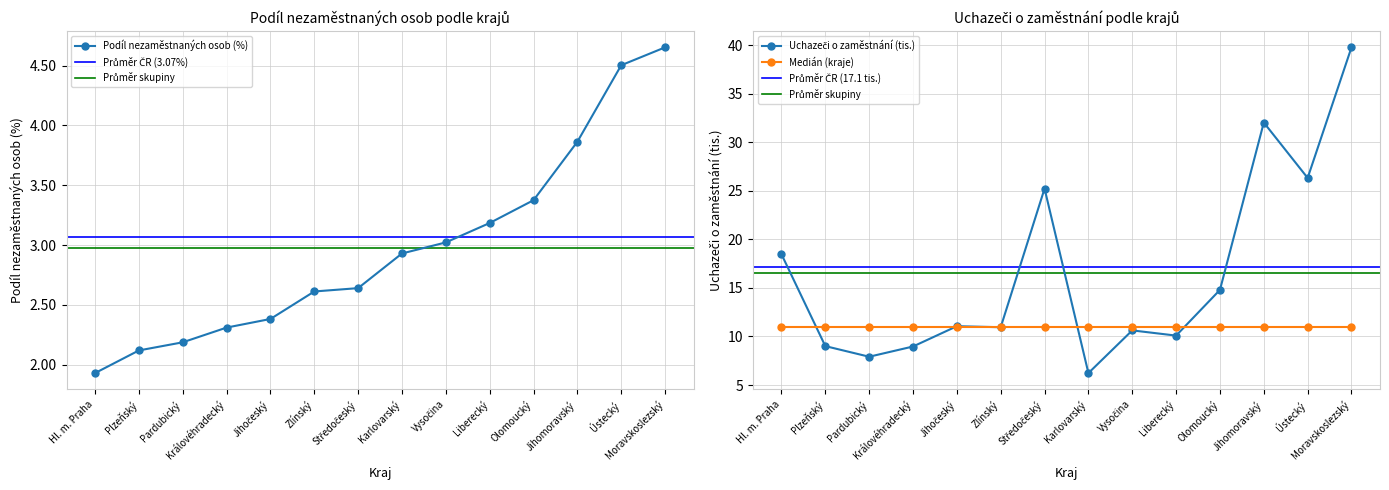

At Jihočeský, list the series in order from largest to smallest.

Uchazeči o zaměstnání (kraje, tis.), Podíl nezaměstnaných osob (kraje)